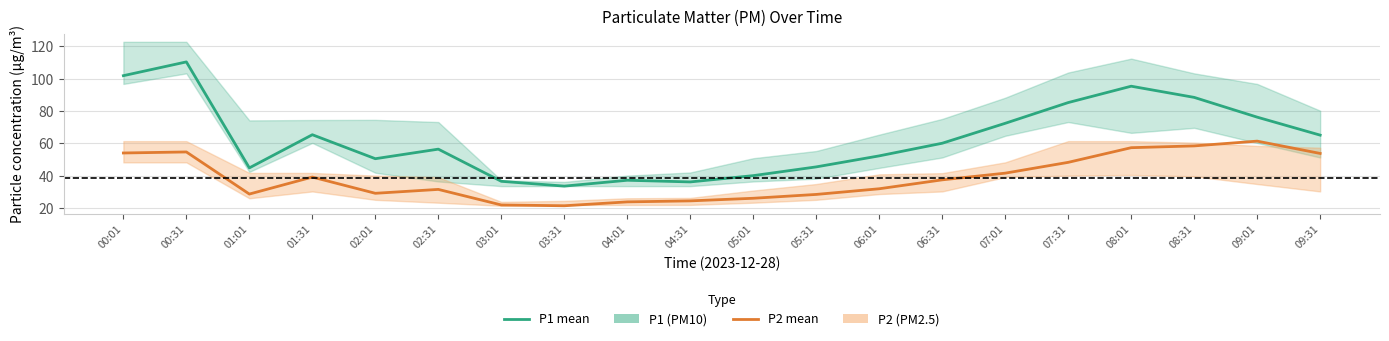

How many interior local valleys does the P2 (PM2.5) series have?

3